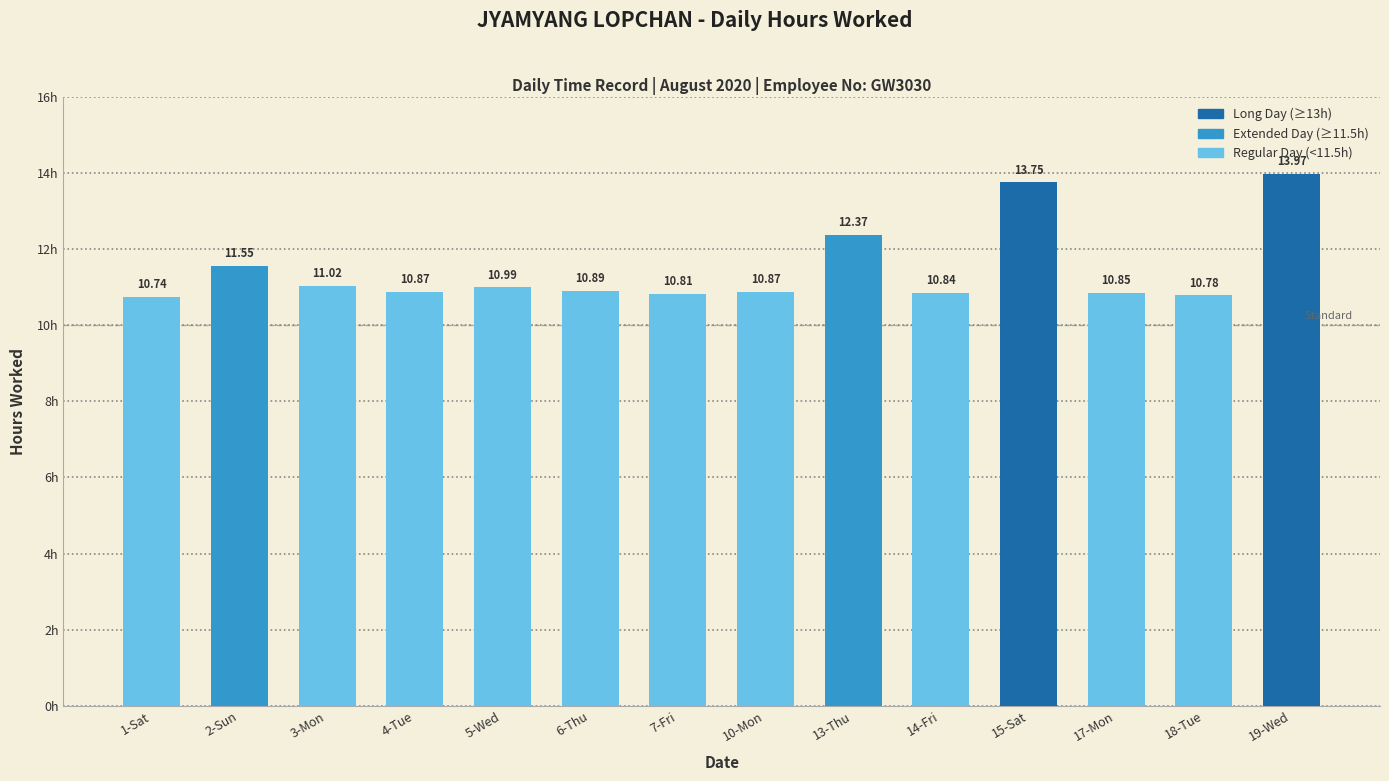

What is the value of the 7th bar from the left?

10.8